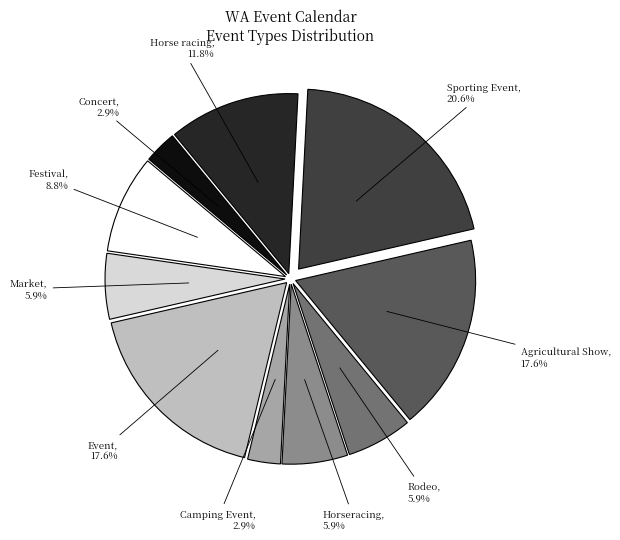

Is there any slice that represents more than half of the pie?

No